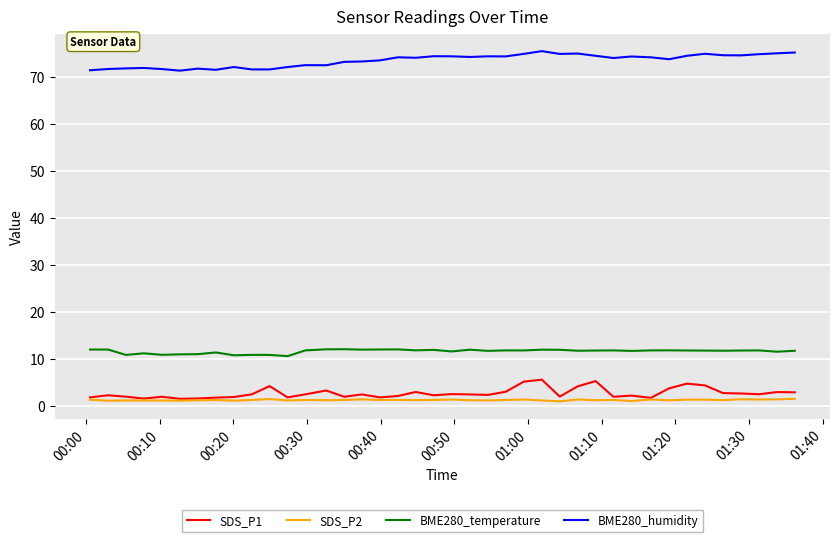

What is the highest value of the BME280_humidity series?

75.4